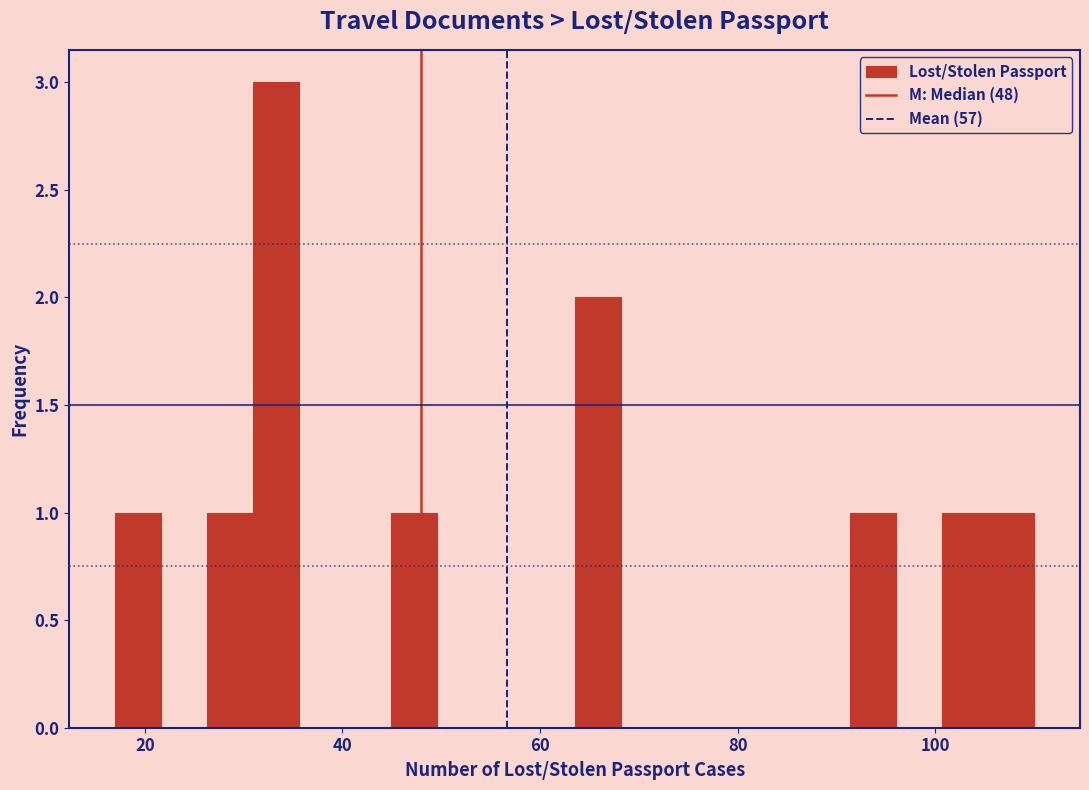

Around what value on the x-axis is the tallest bar? Give the approximate position of its centre, as read against the axis.

34